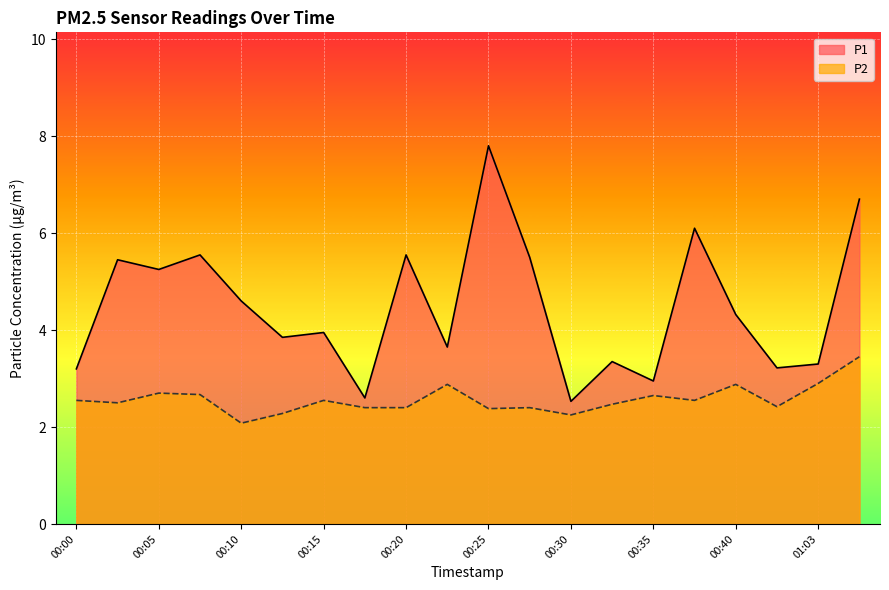

What is the average value of the P2 series?

2.6